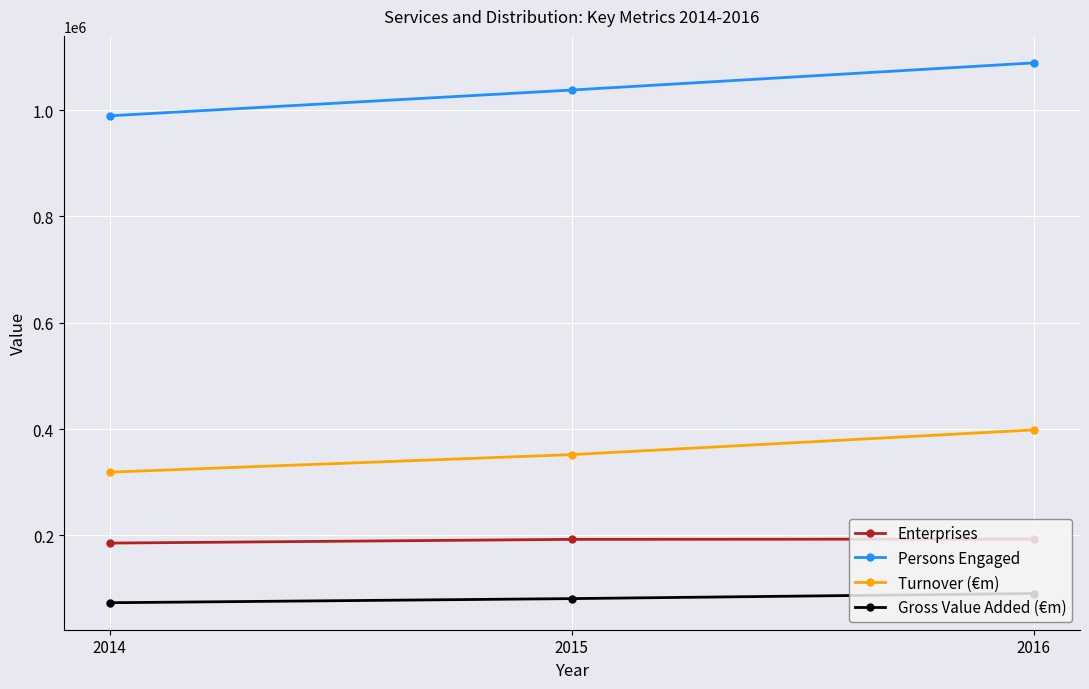

Does the chart display data point markers on the line(s)?

Yes